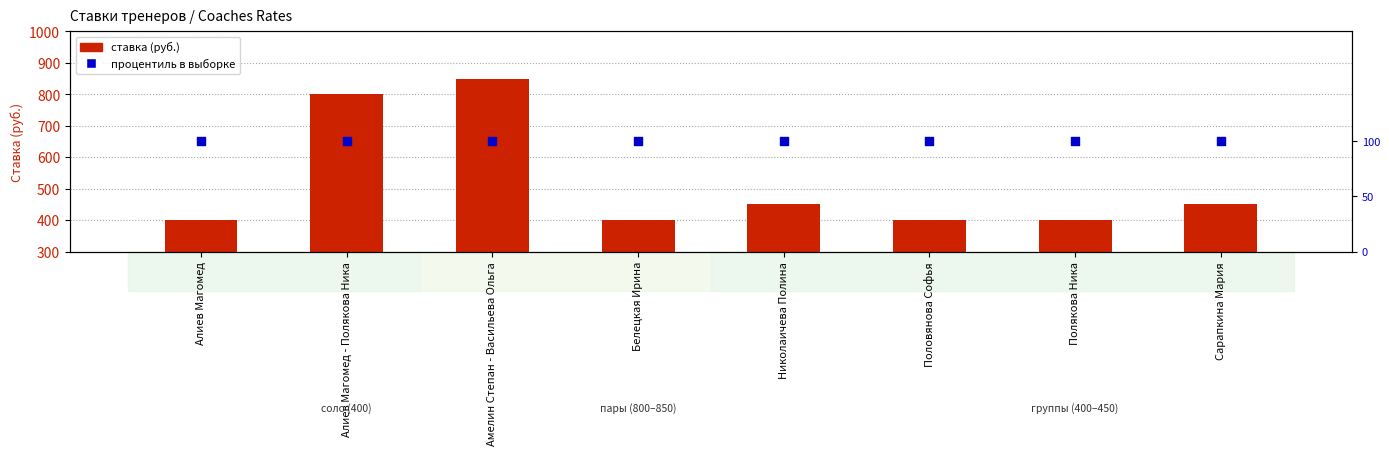

What is the total value across all series at Амелин Степан - Васильева Ольга?

851